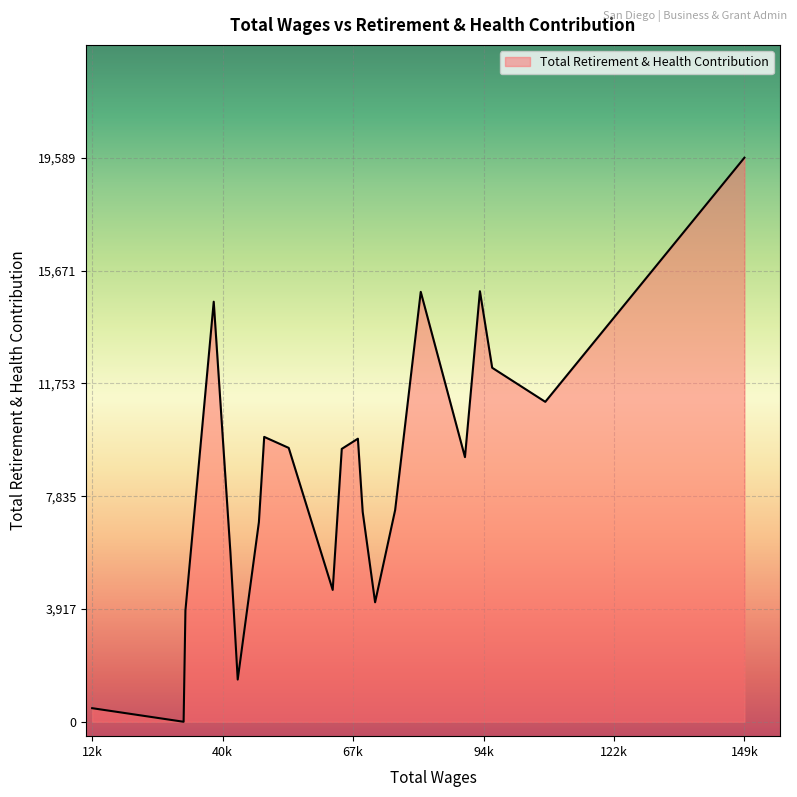

What is the maximum value shown in the chart?

19589